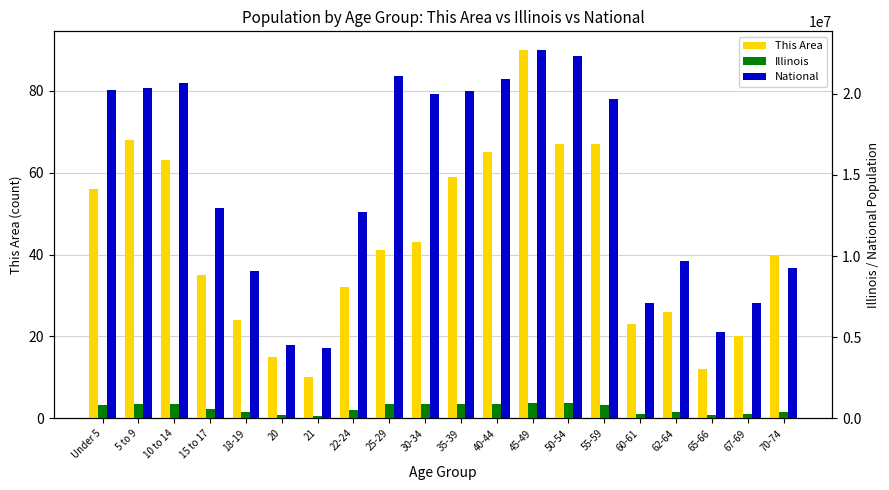

Between 10 to 14 and 30-34, which series saw the biggest shift?

National